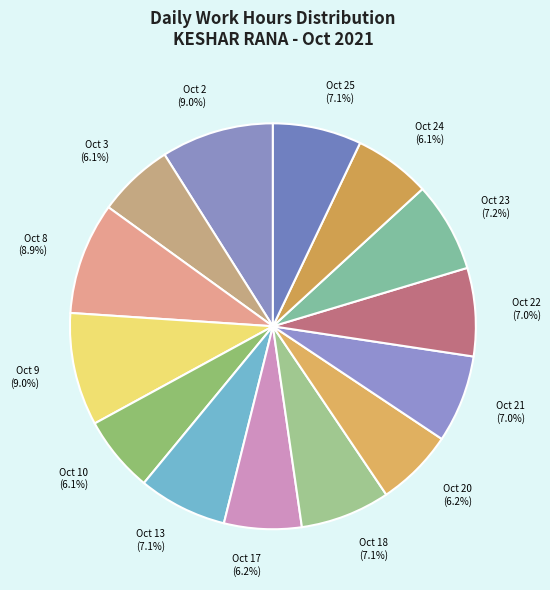

Is the sum of Oct 8 and Oct 23 greater than half?

No